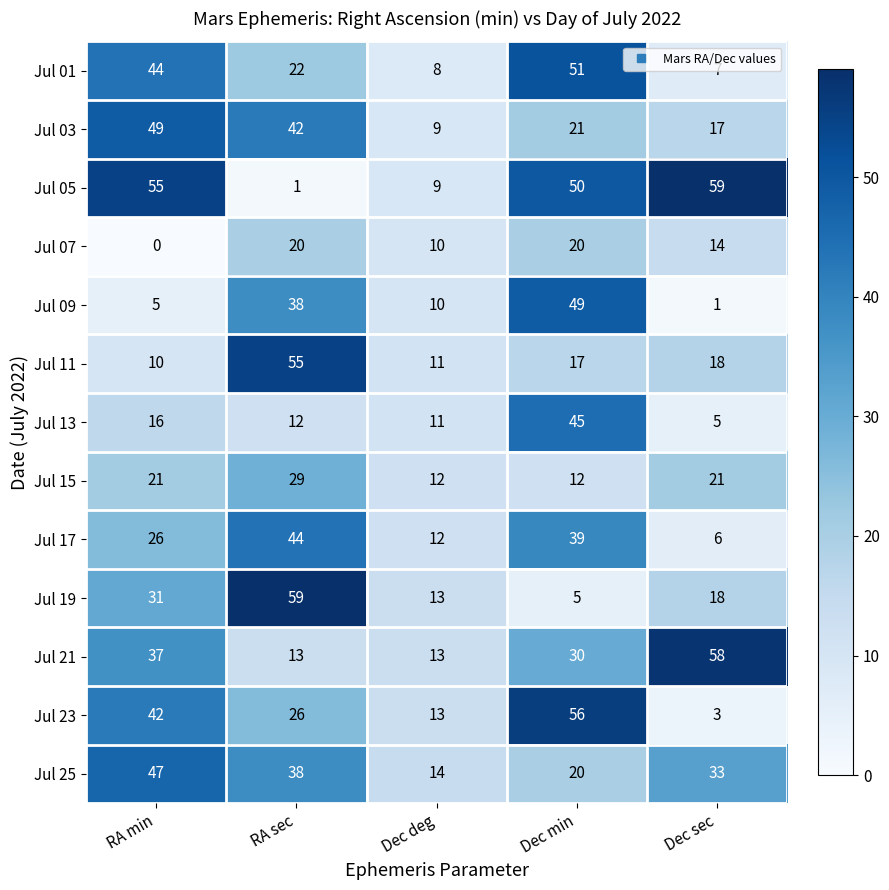

Is it true that Jul 07 equals 13 at Dec deg?

False